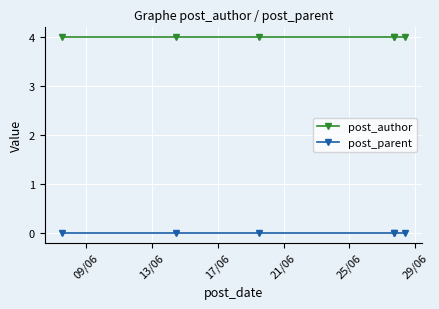

Does the chart display data point markers on the line(s)?

Yes